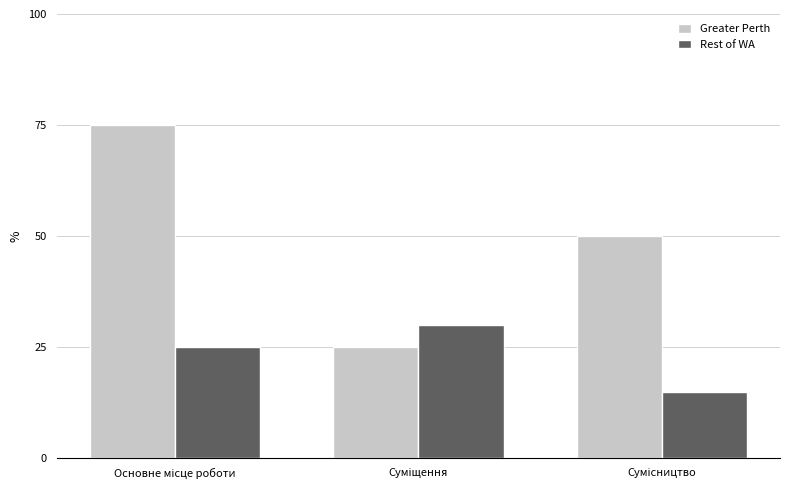

Which series has the widest spread of values?

Greater Perth